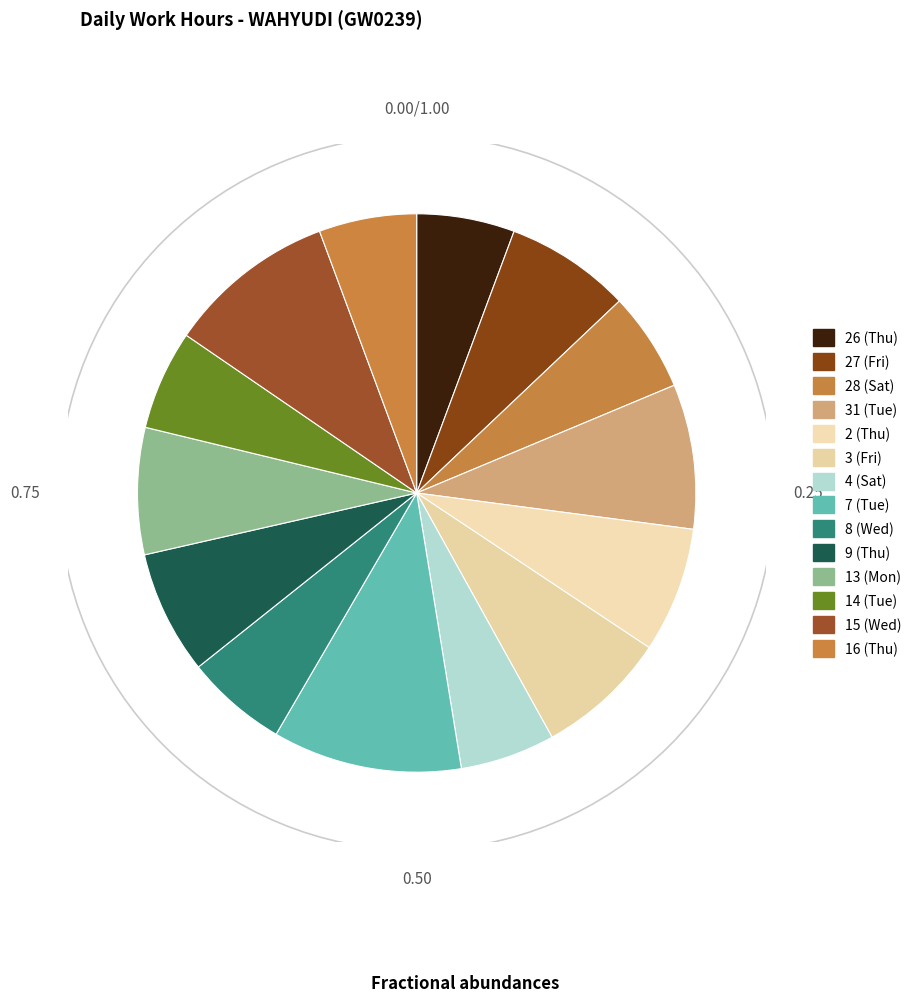

Is it true that 7 (Tue) is 11% of the pie?

True